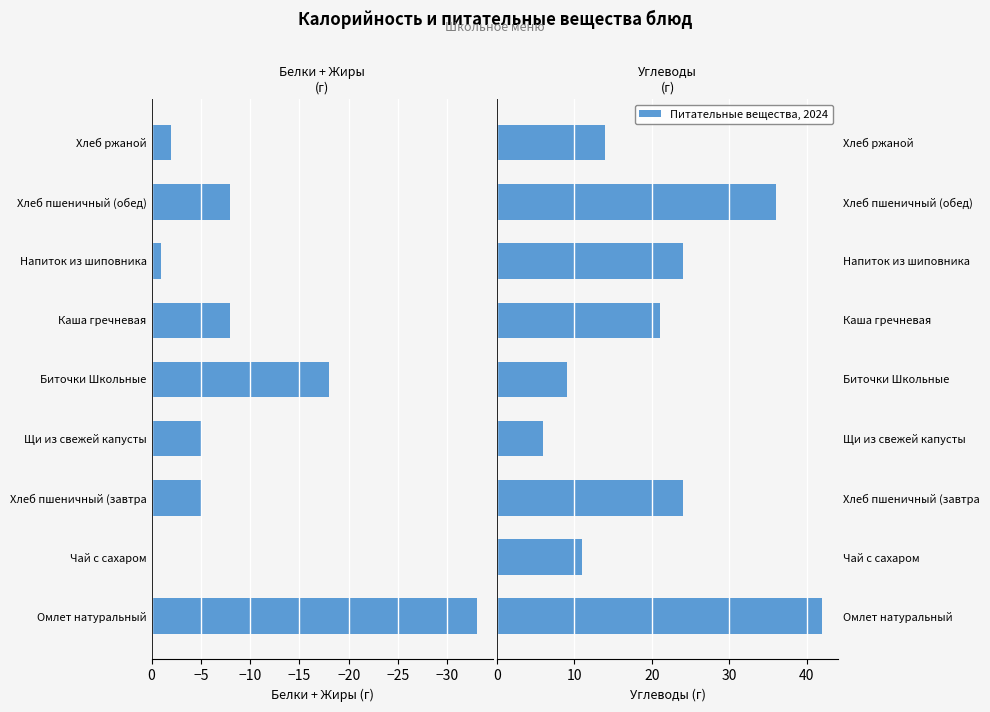

Between Напиток из шиповника and Щи из свежей капусты, which is larger?

Напиток из шиповника